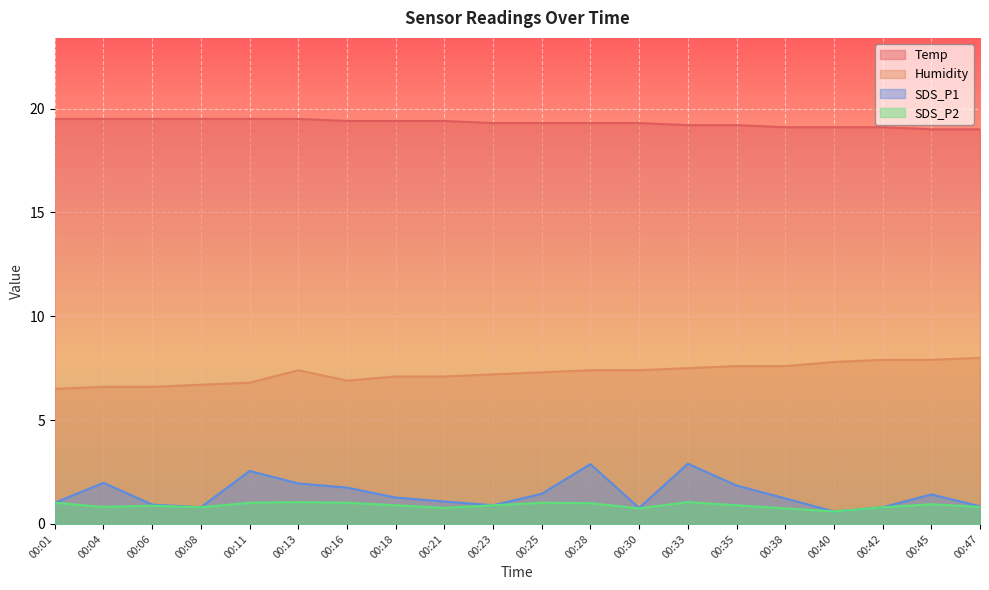

What are all the series names shown in the legend?

Temp, Humidity, SDS_P1, SDS_P2